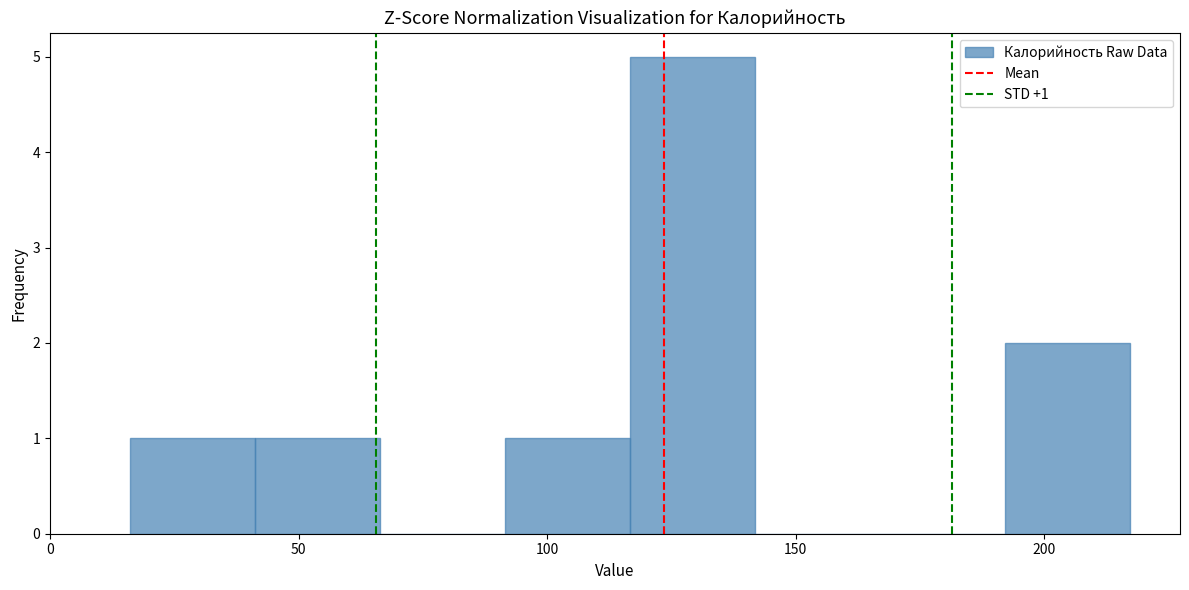

Over which range of the x-axis is the bar tallest?

115 to 140